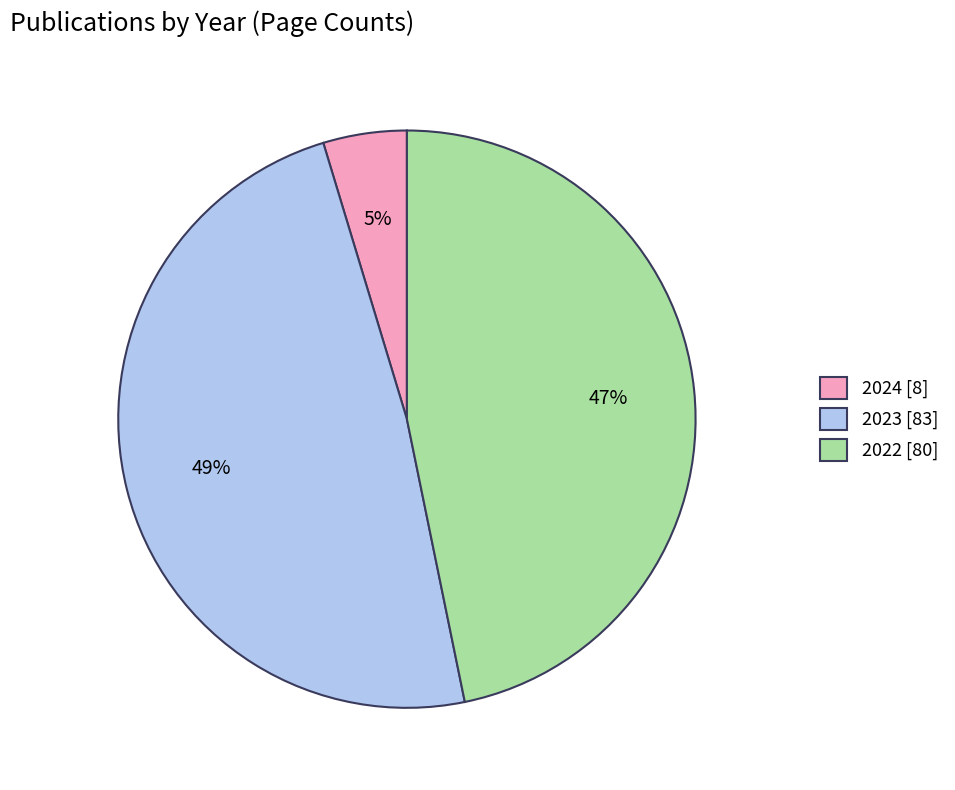

What percentage is the 2024 [8] slice, to the nearest percent?

5%